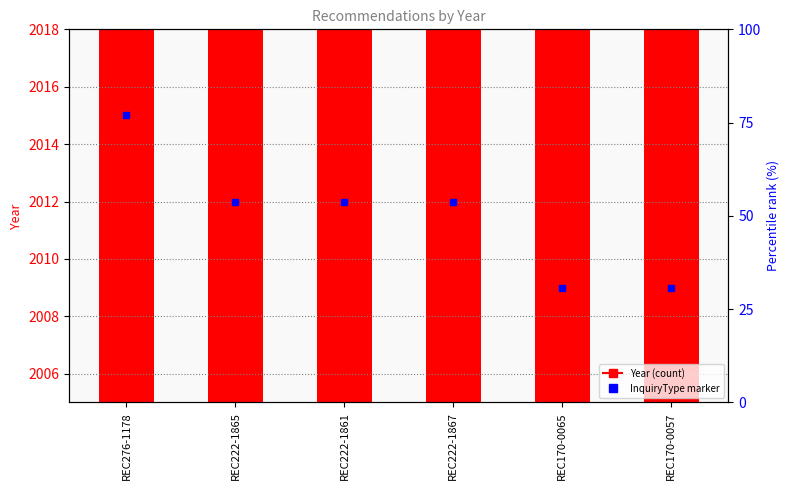

At which category does the chart reach its peak across all series?

REC276-1178